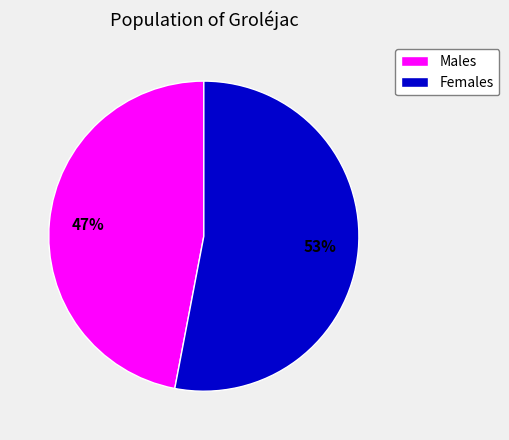

Is there any slice that represents more than half of the pie?

Yes